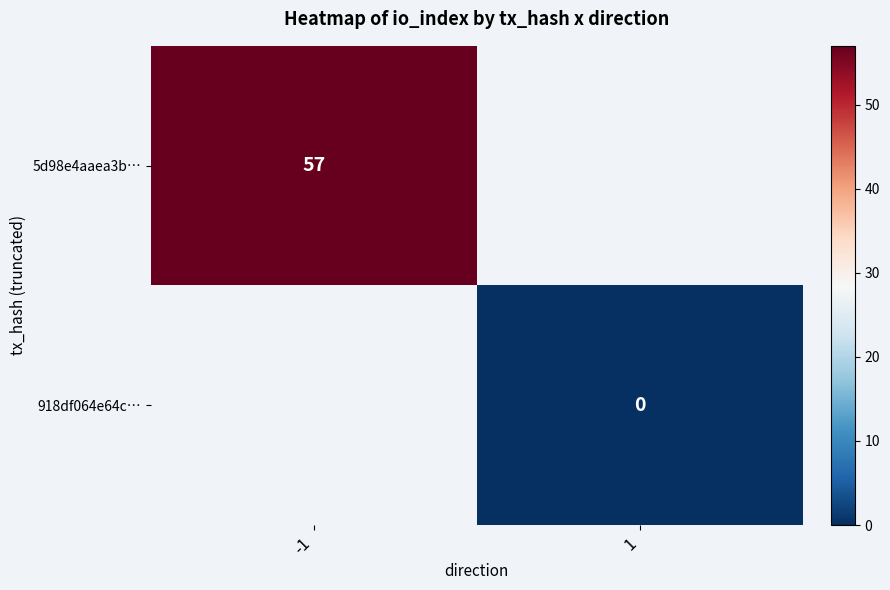

The value of 5d98e4aaea3b… at -1 is 22. True or false?

False